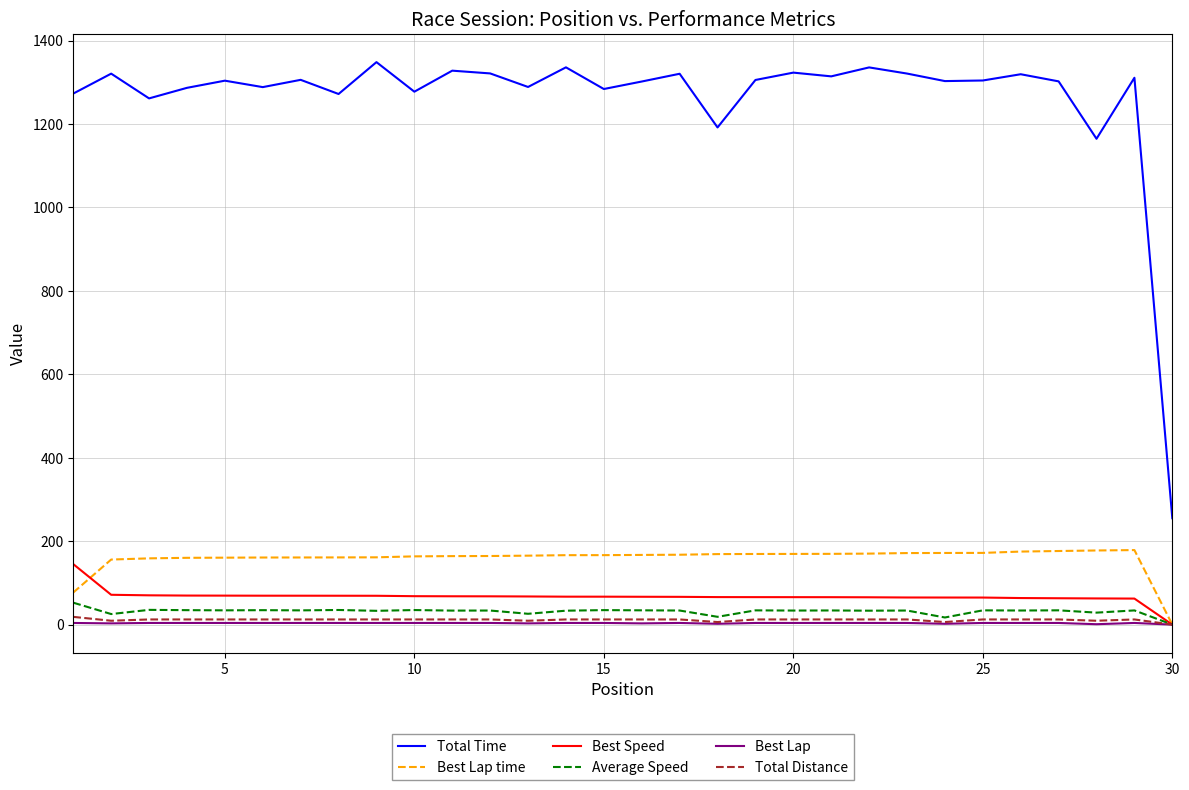

Which series has the largest total across all categories?

Total Time